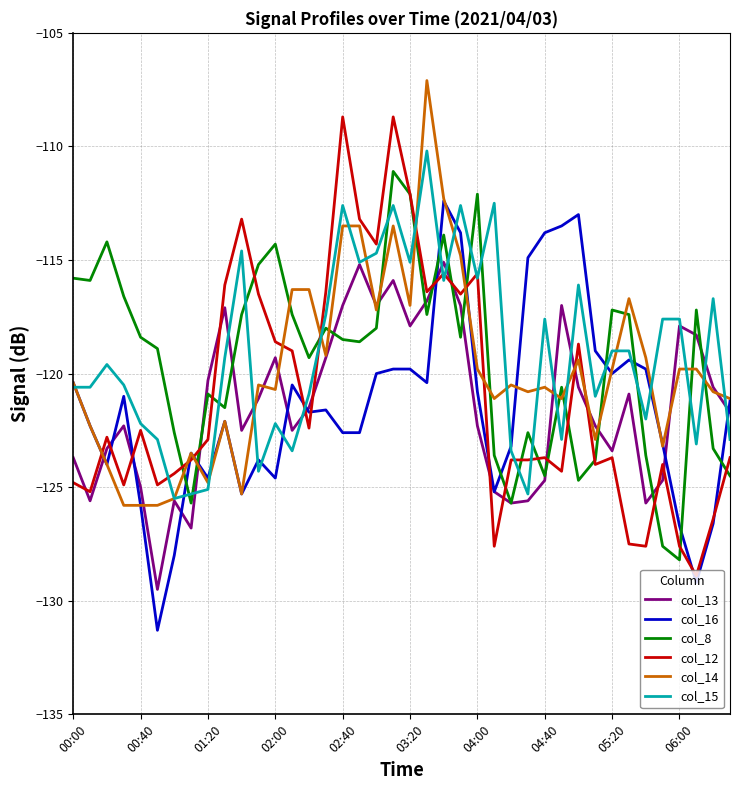

How many series are shown in this chart?

6